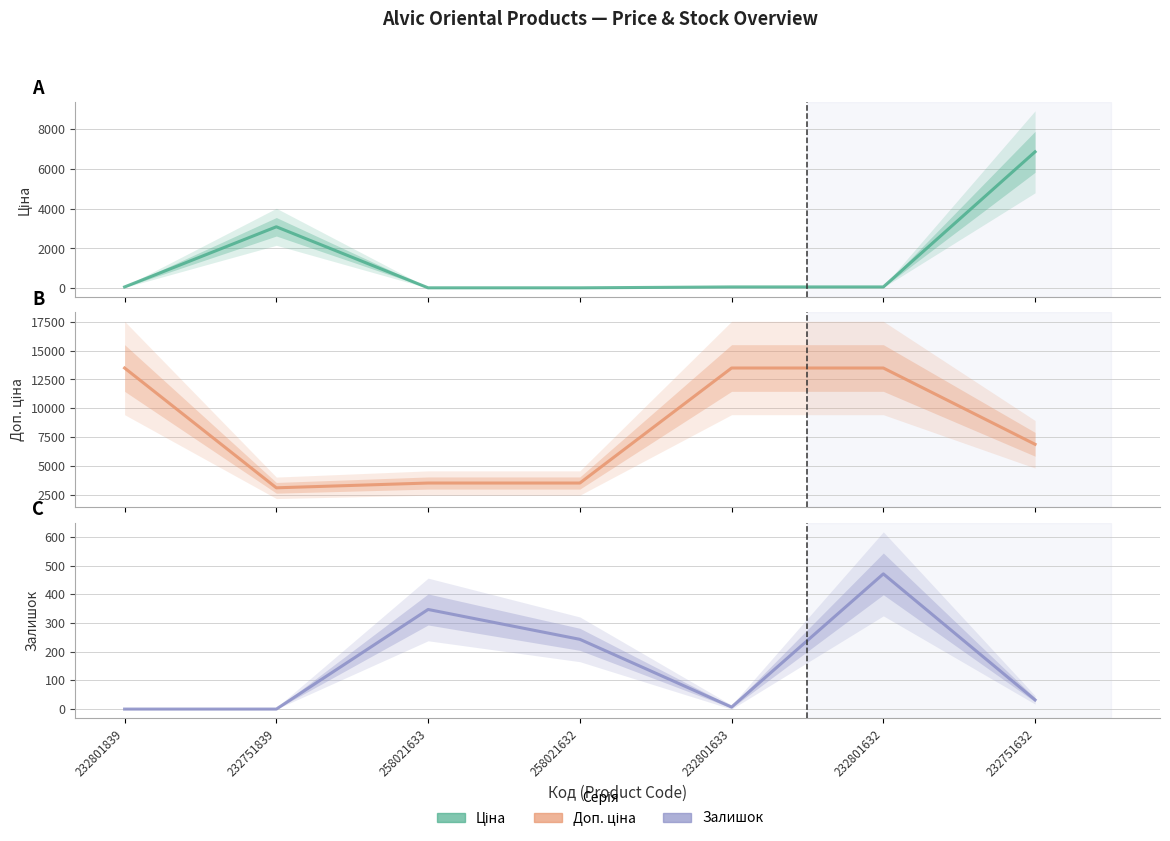

Does the chart have visible grid lines?

Yes